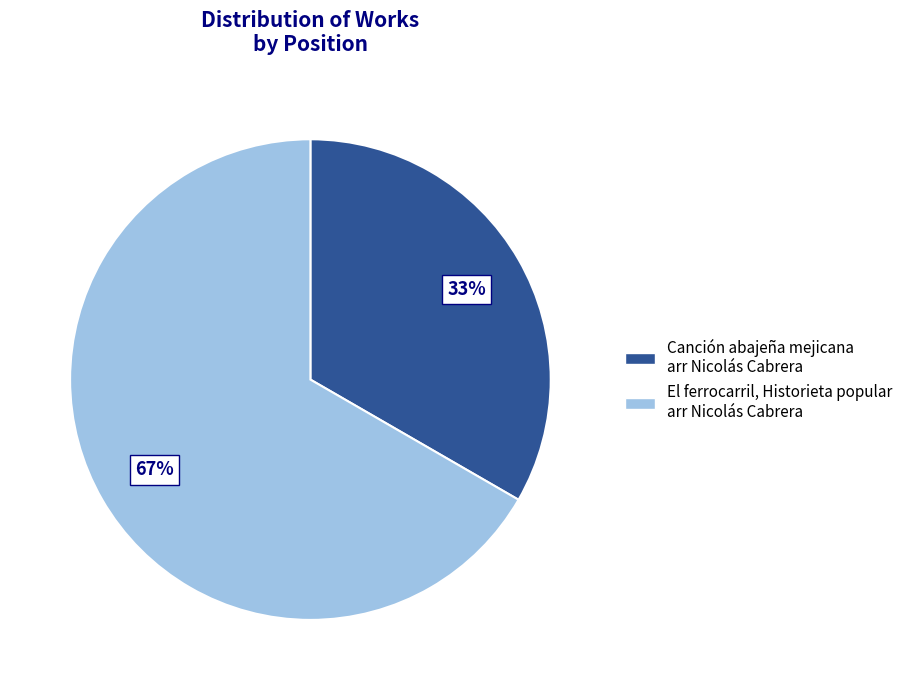

To the nearest percent, what percentage of the pie is Canción abajeña mejicana arr Nicolás Cabrera?

33%